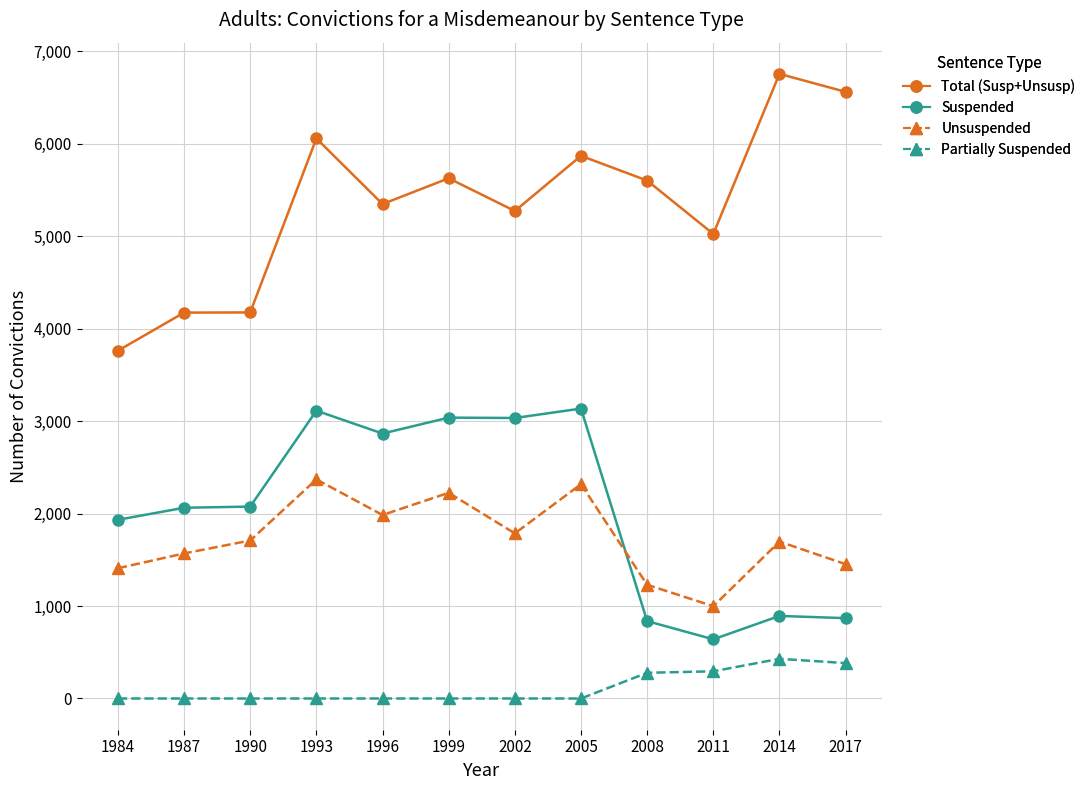

Is this an area chart (filled region under the line)?

No